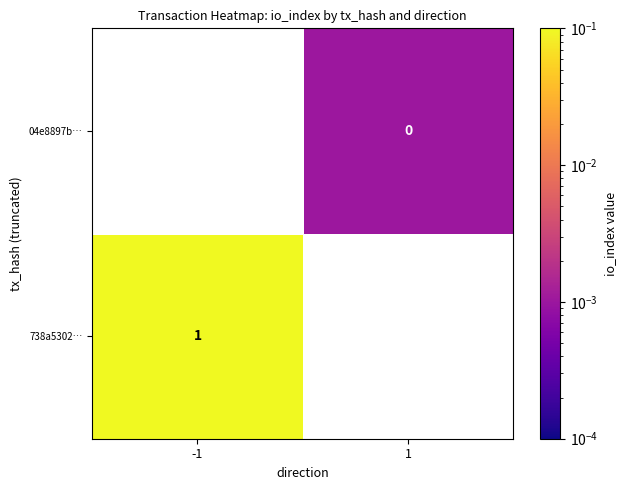

True or false: 738a5302… has a value of 1.3 at -1.

False